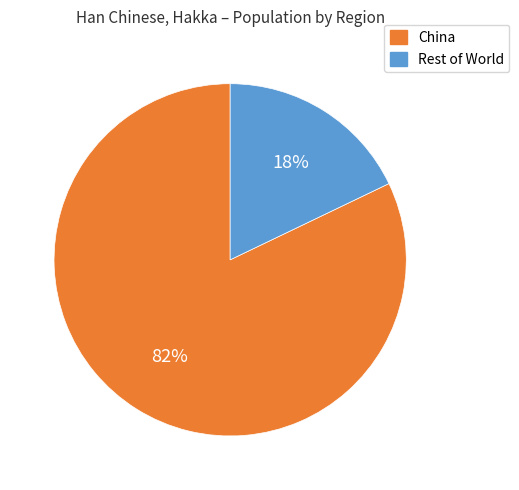

To the nearest percent, what is the average slice percentage?

50%